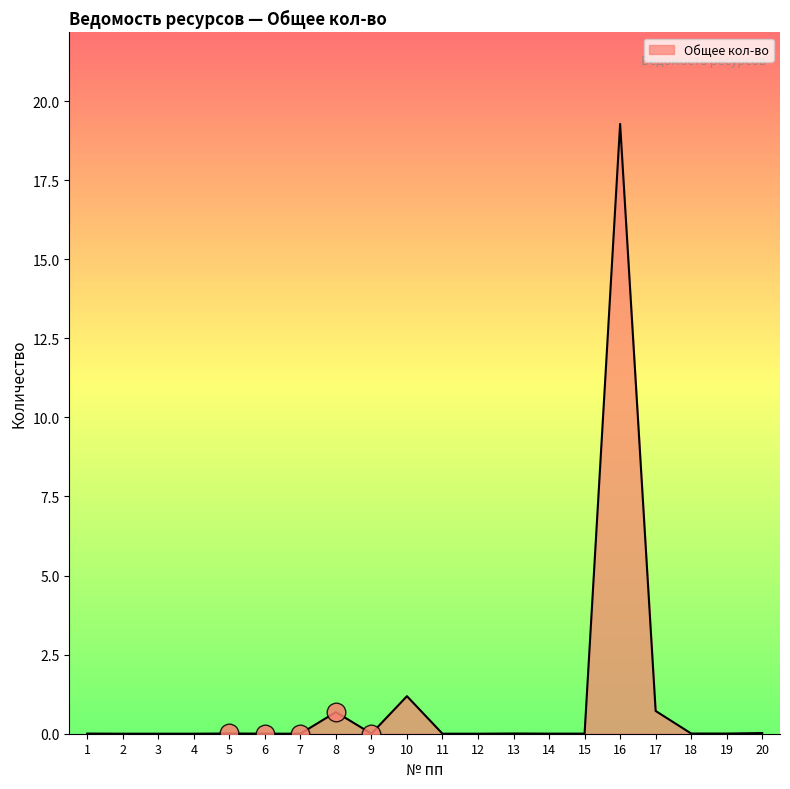

What is the change in value from 3 to 10?

+1.2